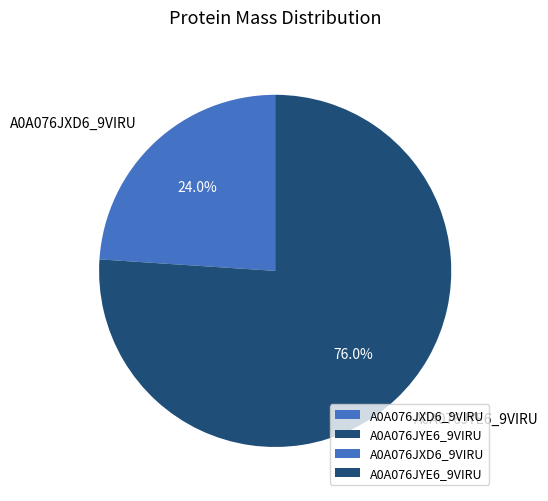

Combined, what portion of the pie is A0A076JYE6_9VIRU and A0A076JXD6_9VIRU?

100.0%